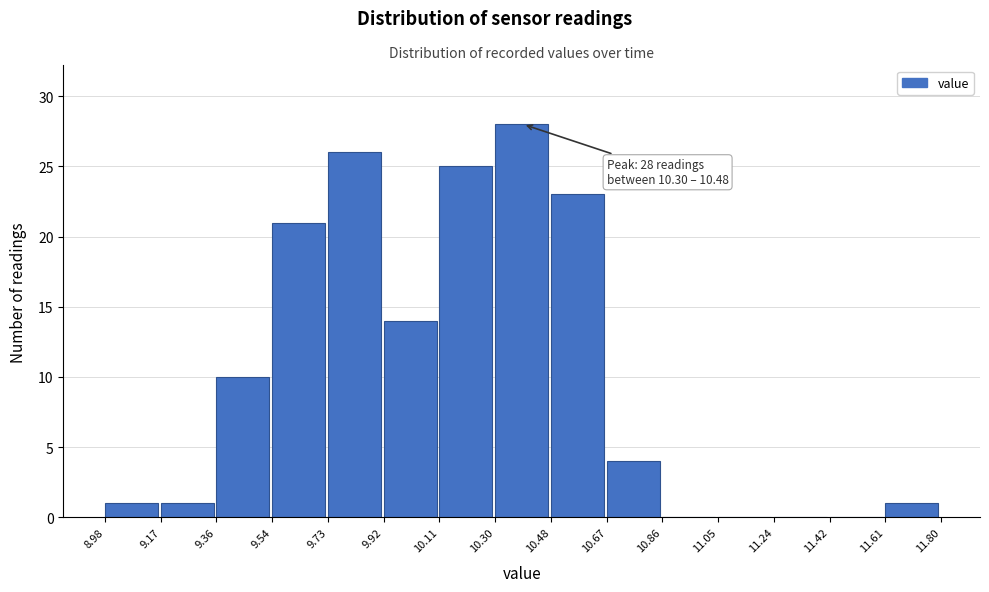

Which range on the x-axis has the tallest bar?

10.30 to 10.48